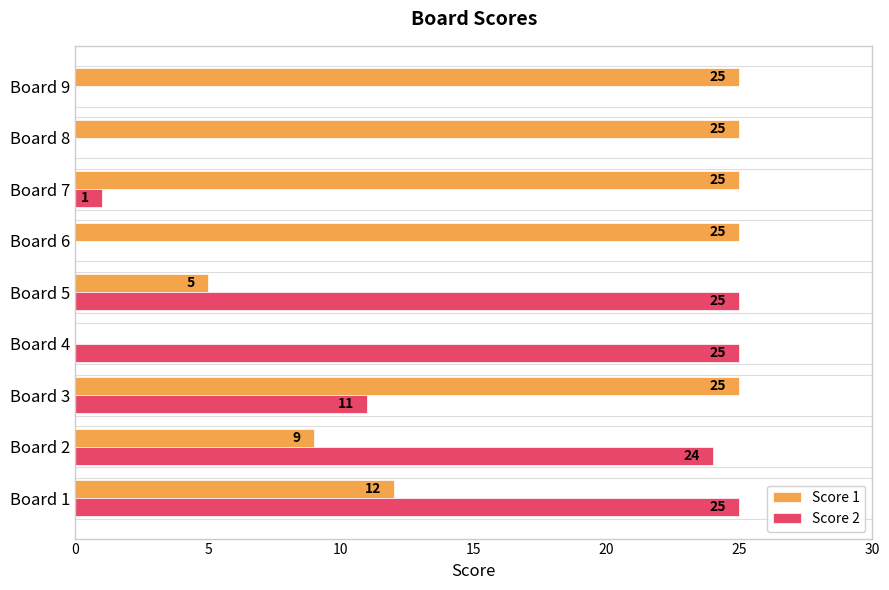

Count the number of data series in this chart.

2